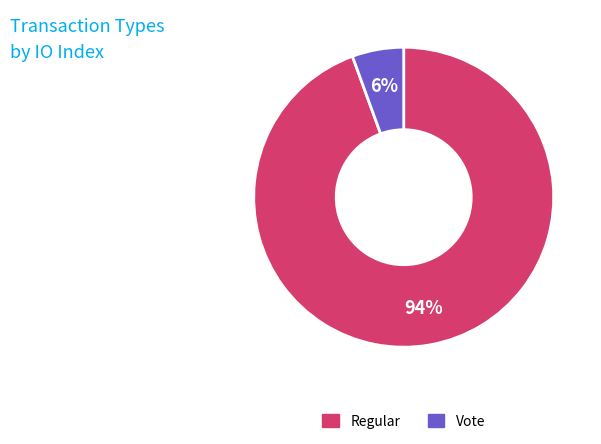

Does any single category account for the majority?

Yes